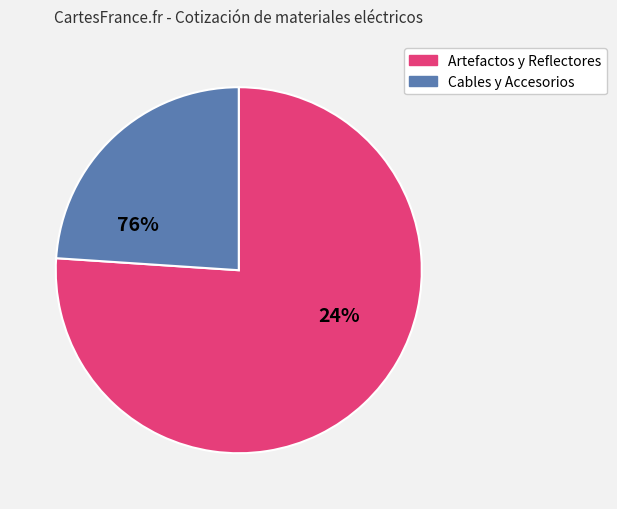

Does Reflectores LED 200W account for over 50% of the chart?

No